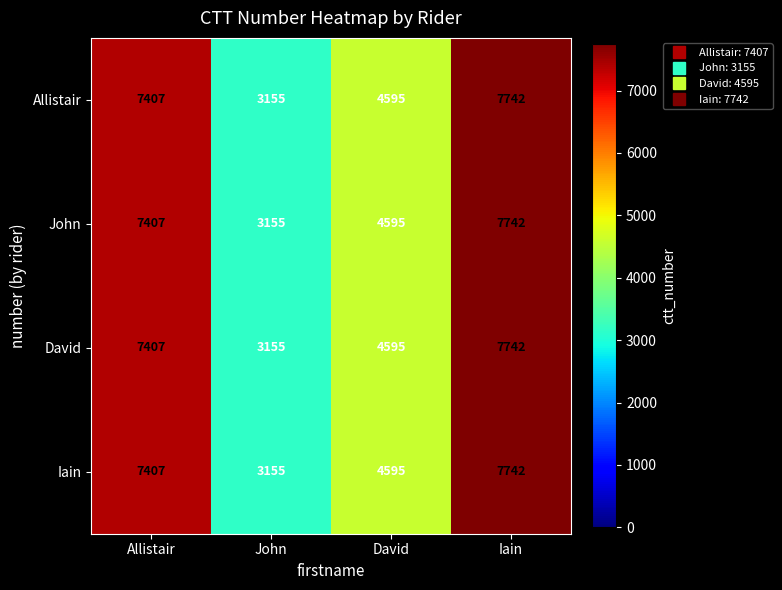

What is the total value across all series at John?

12620